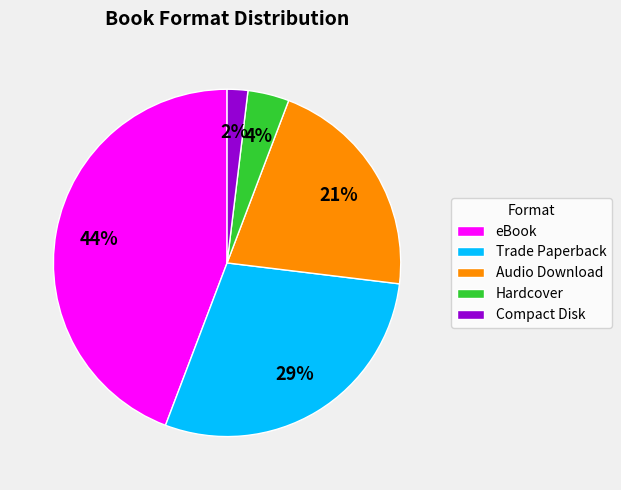

True or false: eBook accounts for 35% of the total.

False